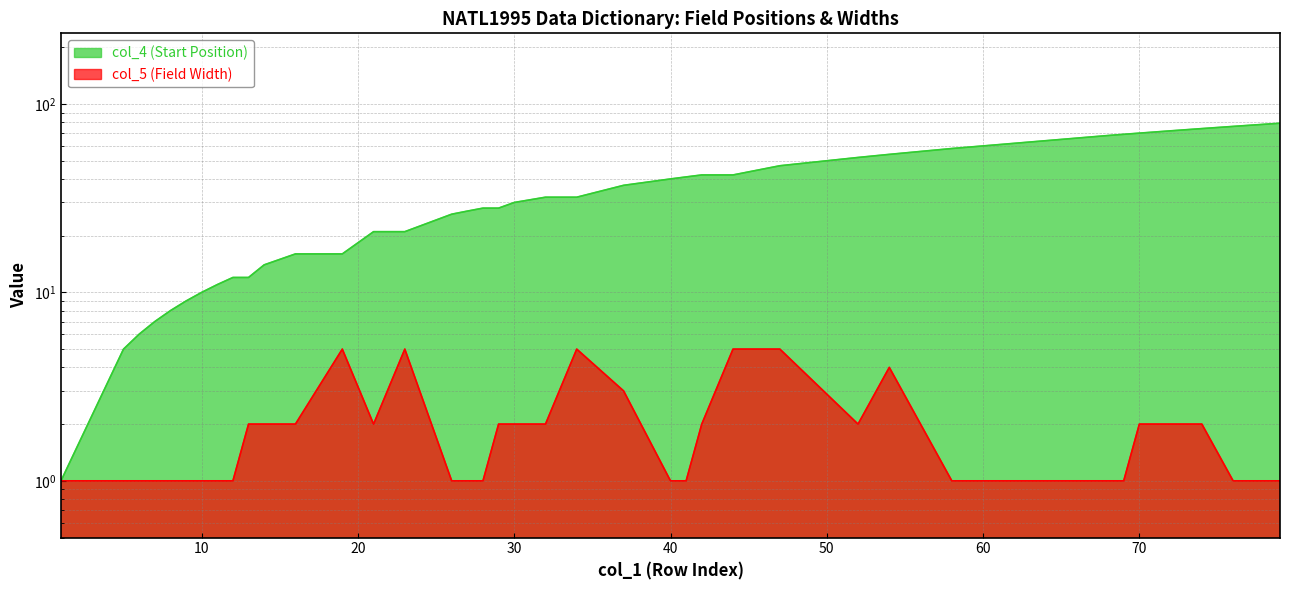

True or false: col_5 (Field Width) and col_4 (Start Position) cross at least once.

False